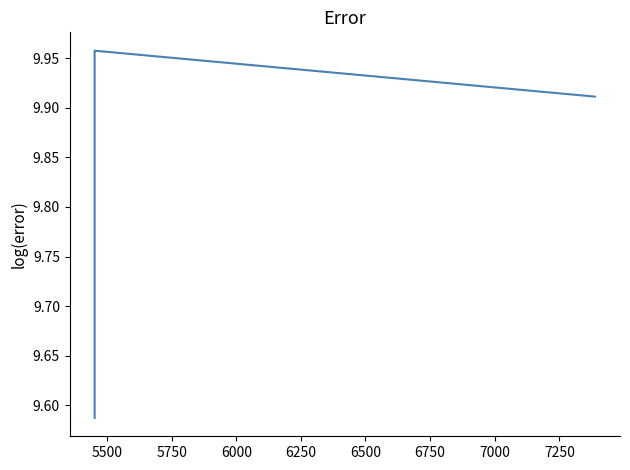

What is the greatest value displayed?

10.0